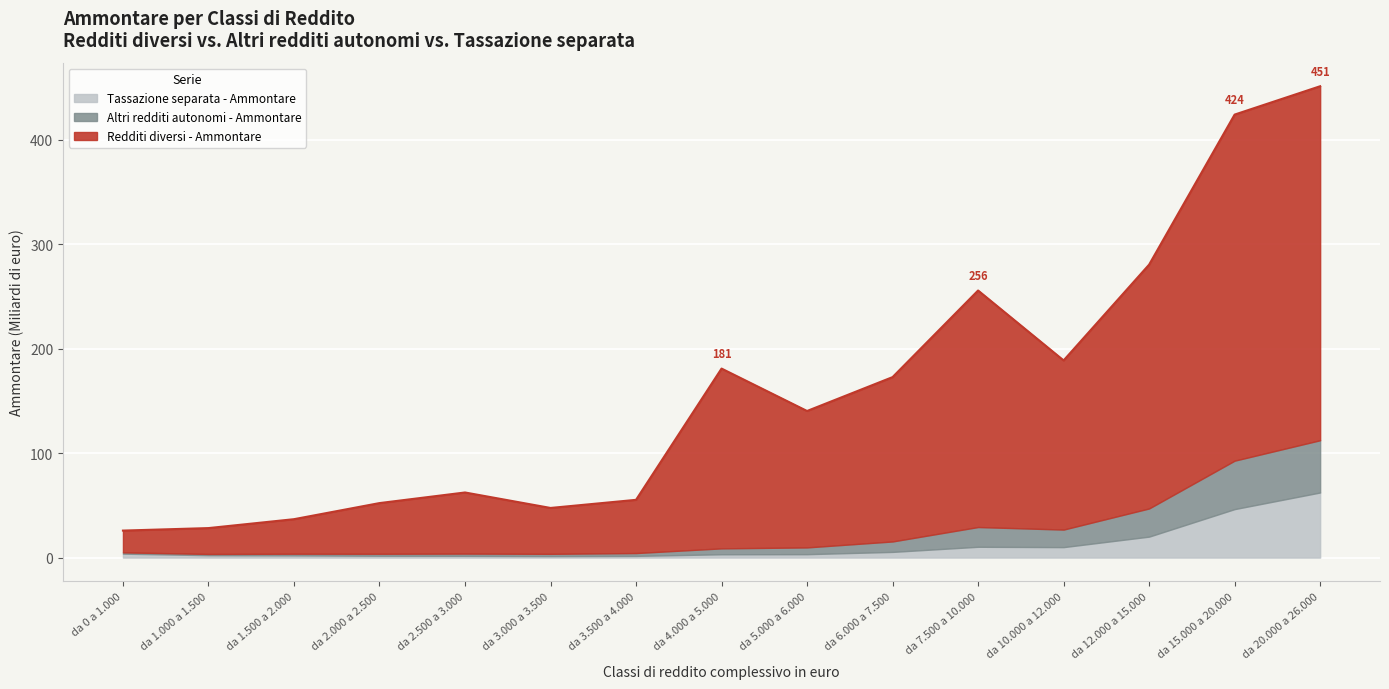

At how many categories does at least one series exceed 435?

1